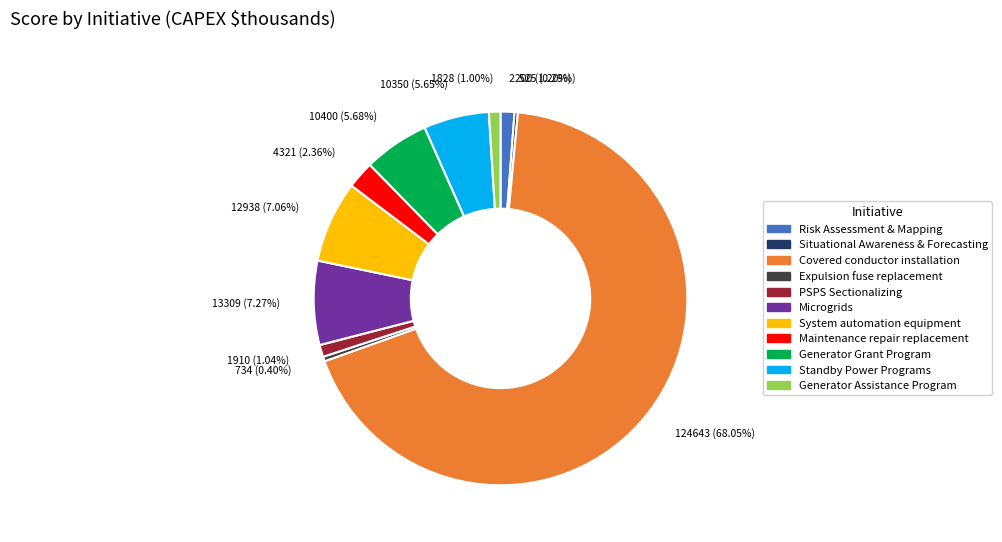

Is the sum of Standby Power Programs and Covered conductor installation greater than half?

Yes